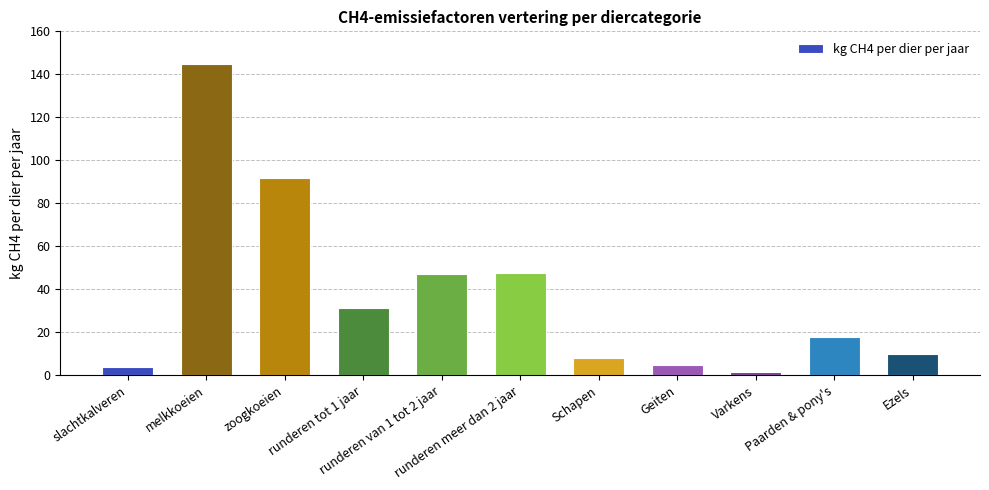

What position from the left is Paarden & pony's?

10